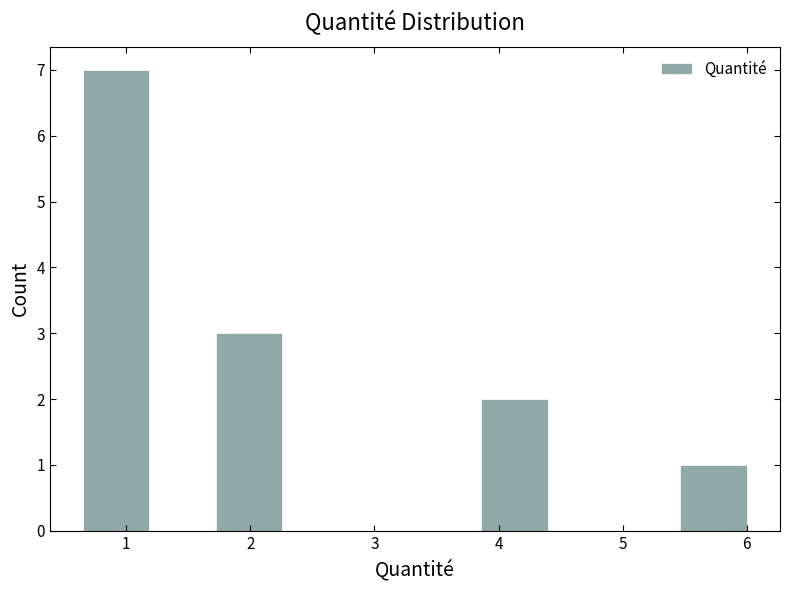

Which range on the x-axis has the tallest bar?

0.7 to 1.2